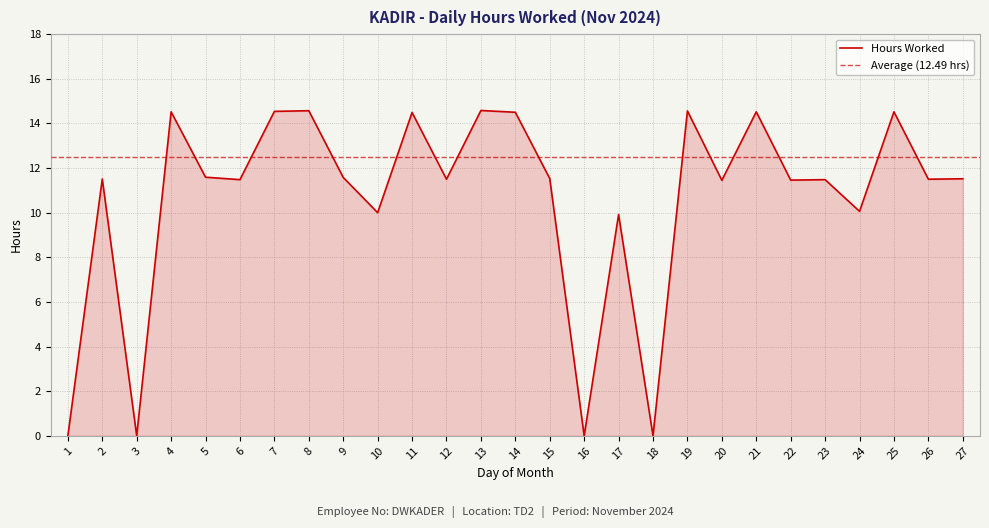

Reading left to right, what are all the values shown in this chart?

0.0	11.5	0.0	14.5	11.6	11.5	14.5	14.6	11.6	10.0	14.5	11.5	14.6	14.5	11.5	0.0	9.9	0.0	14.6	11.4	14.5	11.5	11.5	10.1	14.5	11.5	11.5